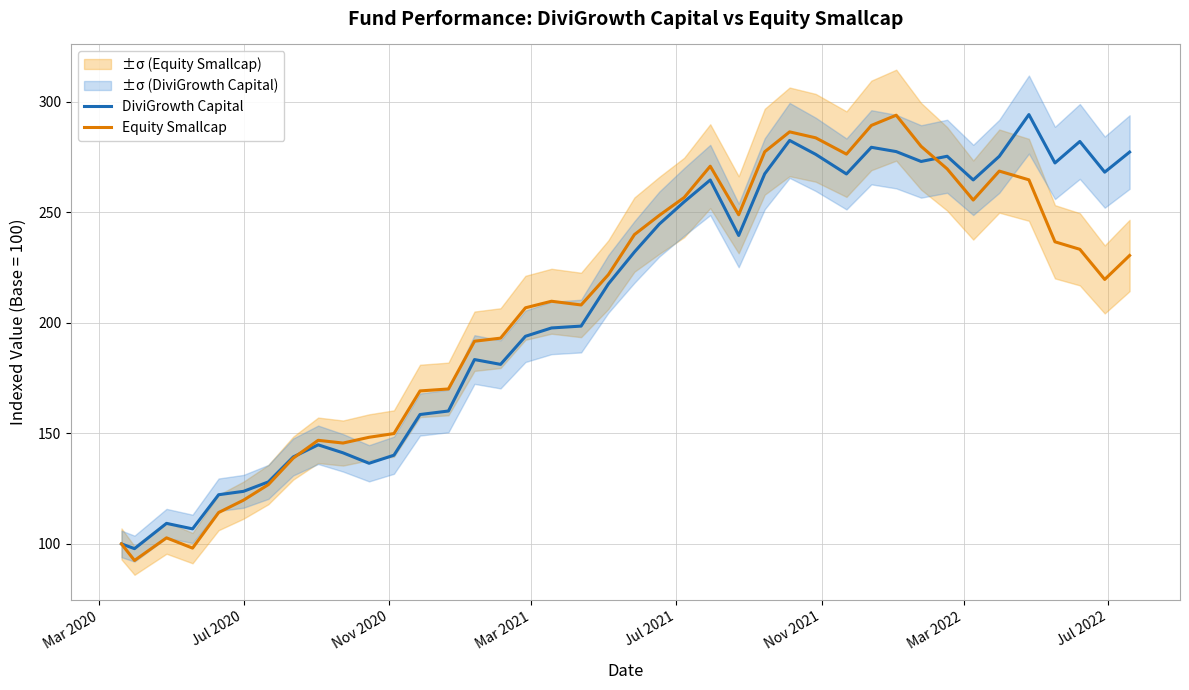

Which series has the largest total across all categories?

DiviGrowth Capital